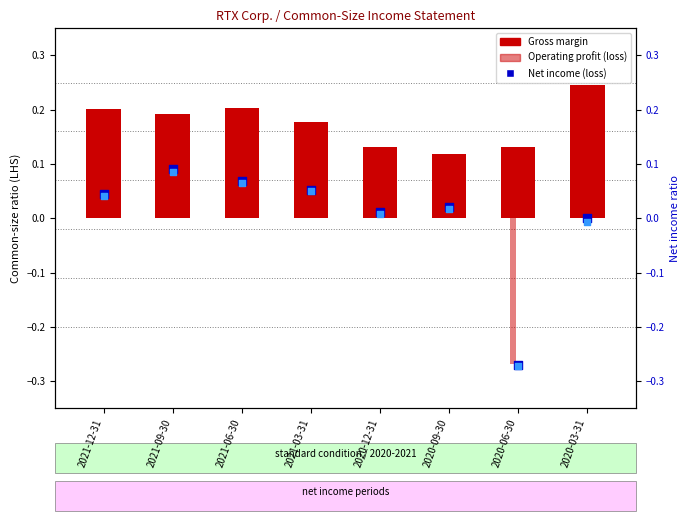

What is the total value across all series at 2021-09-30?

0.5